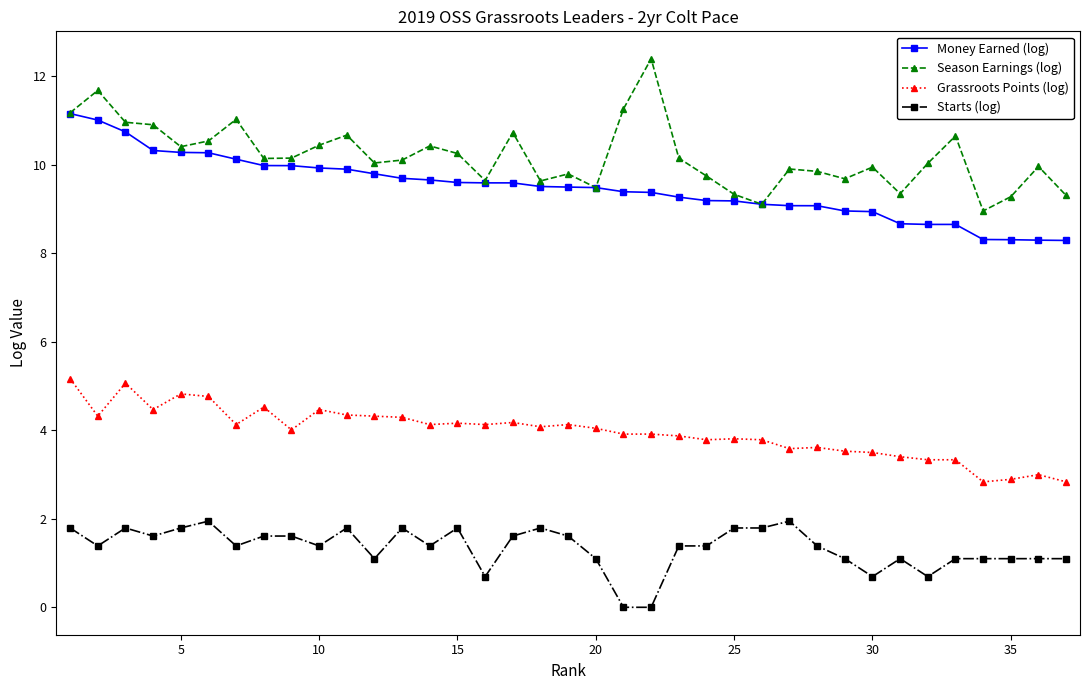

True or false: Starts (log) and Season Earnings (log) cross at least once.

False